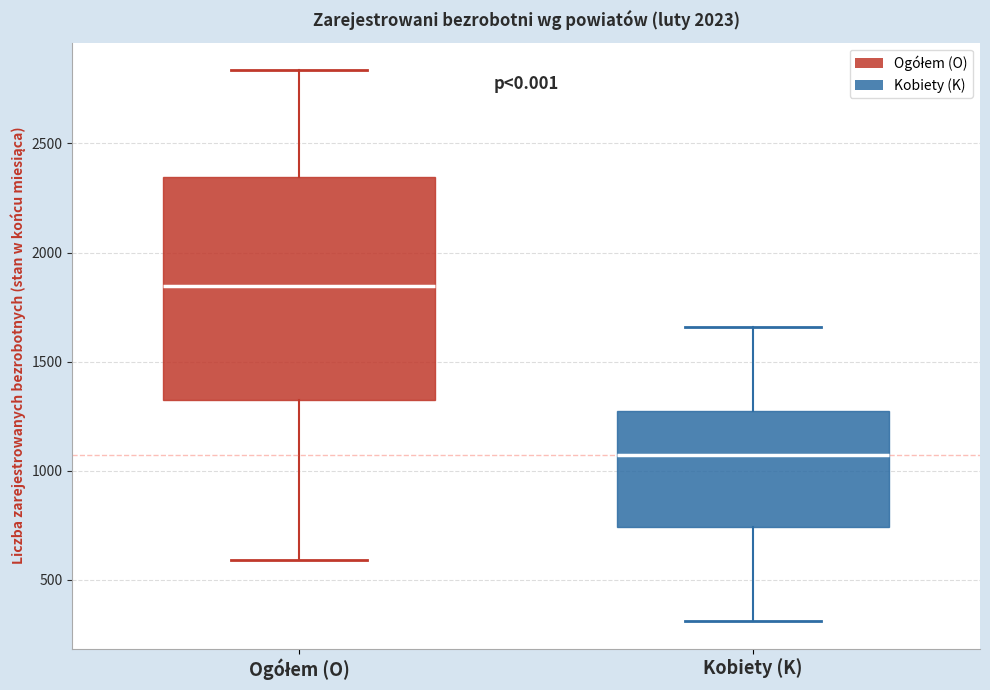

Where does the median line of the box for Kobiety (K) sit on the y-axis? The values are not printed on the chart, so give them approximately, as read against the axis.

1050